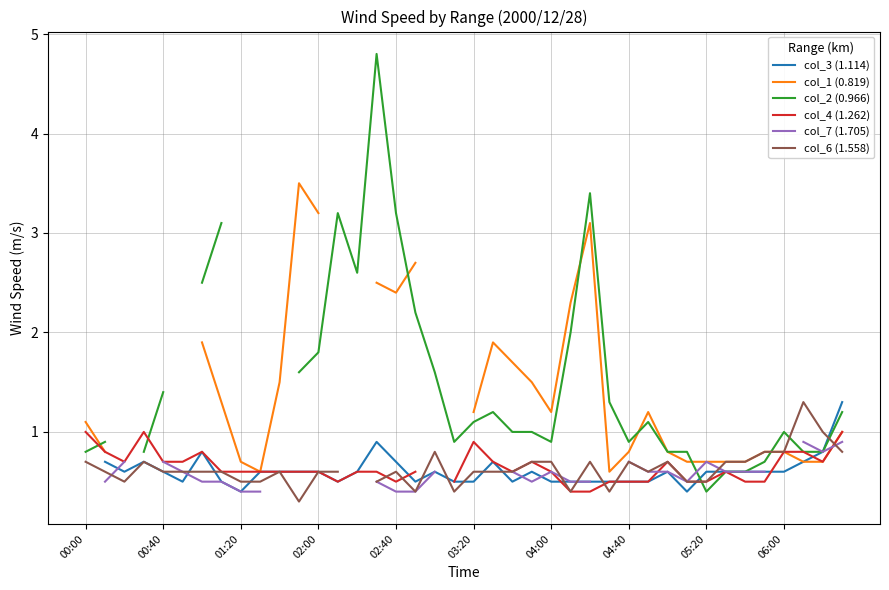

True or false: col_2 (0.966) has a value of 1.9 at 00:40.

False